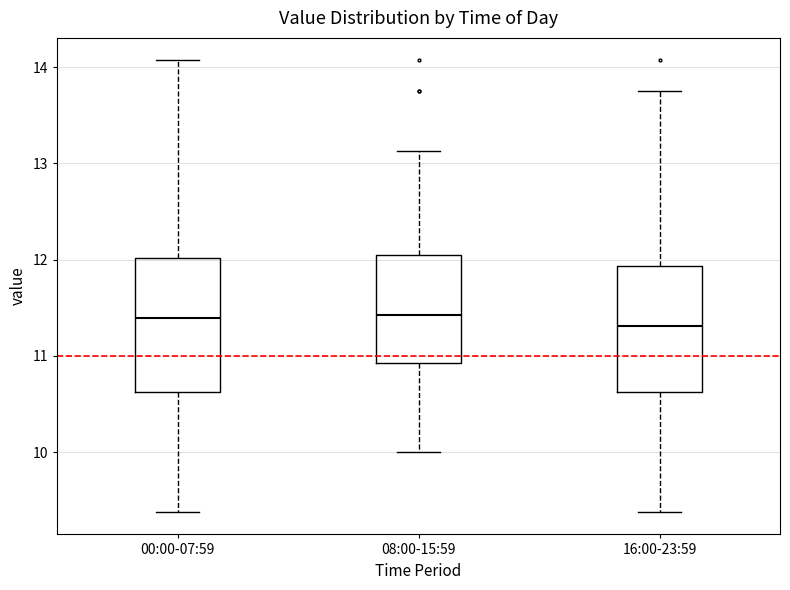

Where is the lower edge of the box for 00:00-07:59 on the y-axis? The values are not printed on the chart, so give them approximately, as read against the axis.

10.6